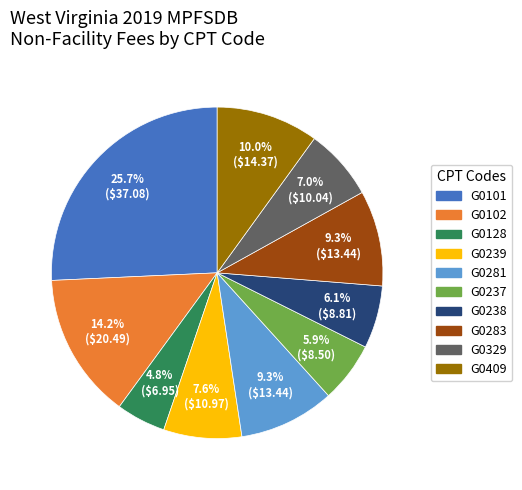

To the nearest percent, what portion does G0283 represent?

9%